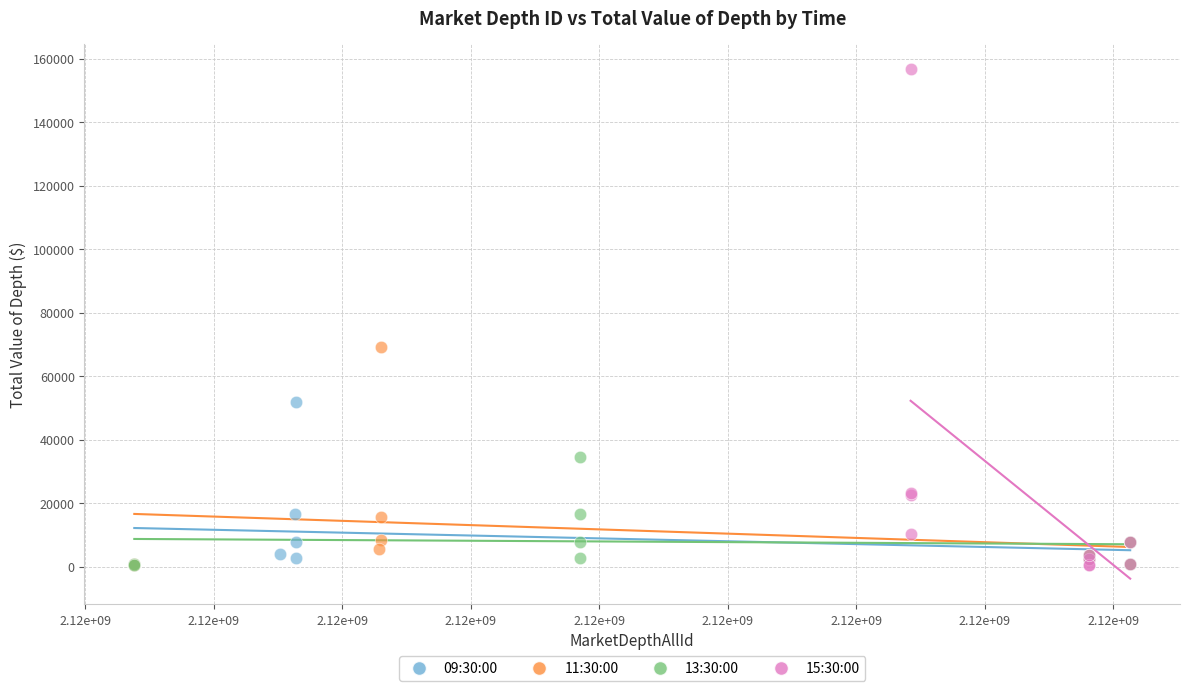

Which series has the largest Y range (max minus min)?

15:30:00